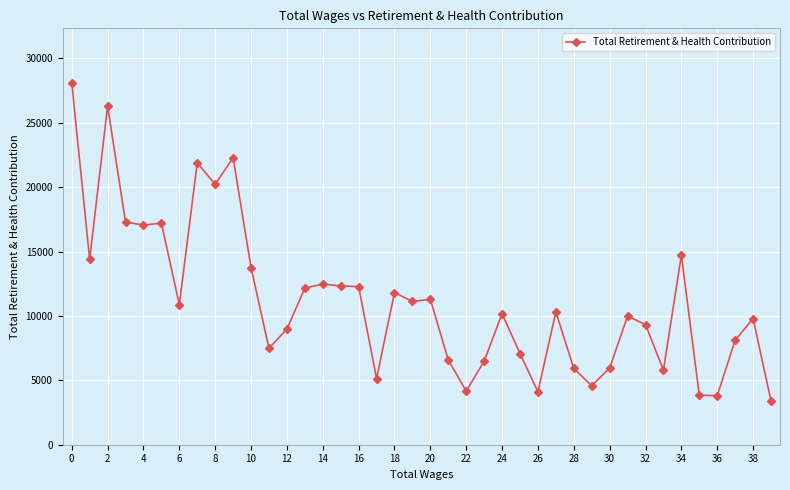

What is the average value?

11217